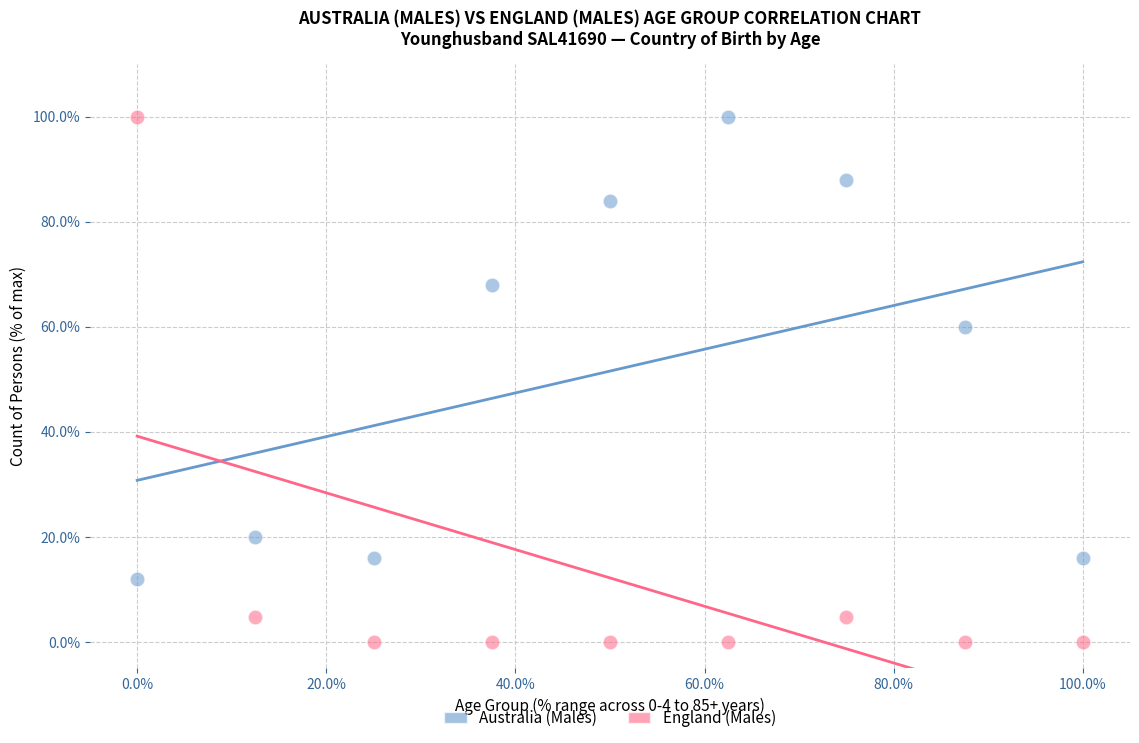

Across all data points, what is the range of Y values (max minus min)?

100.0